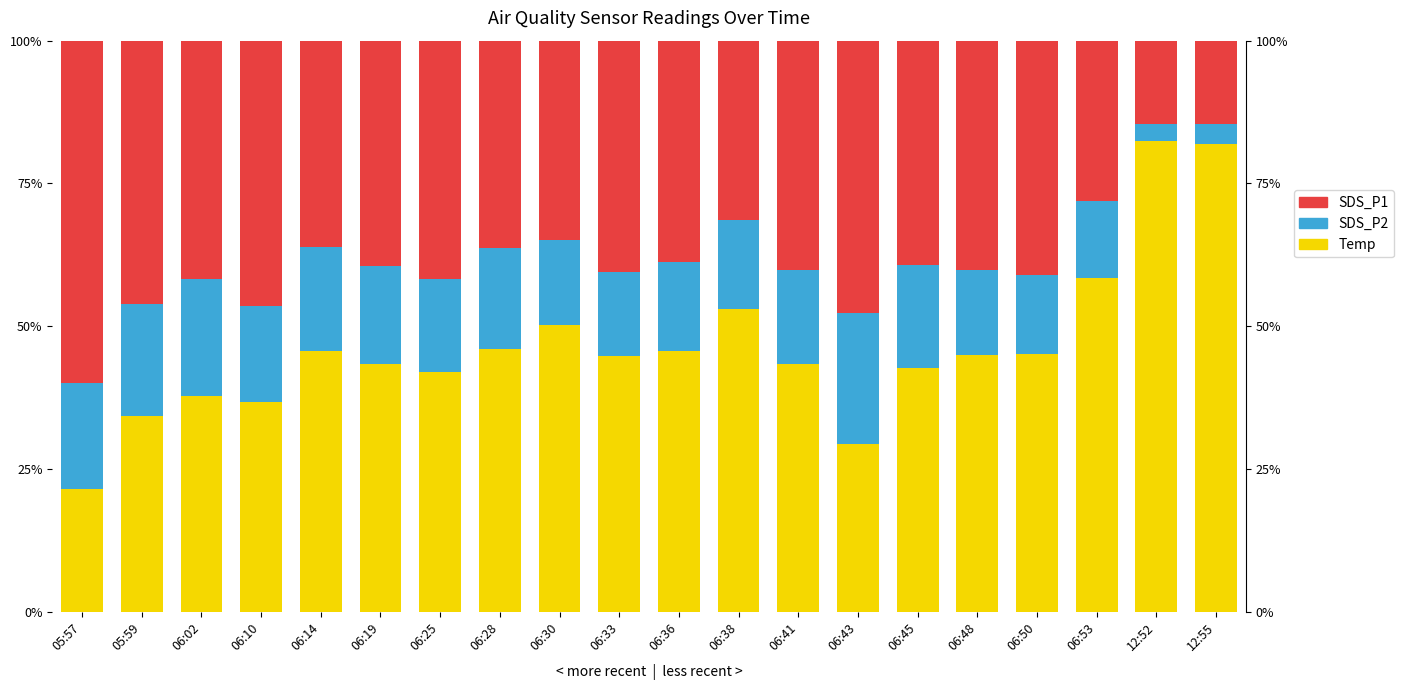

How many categories are shown in the chart?

20